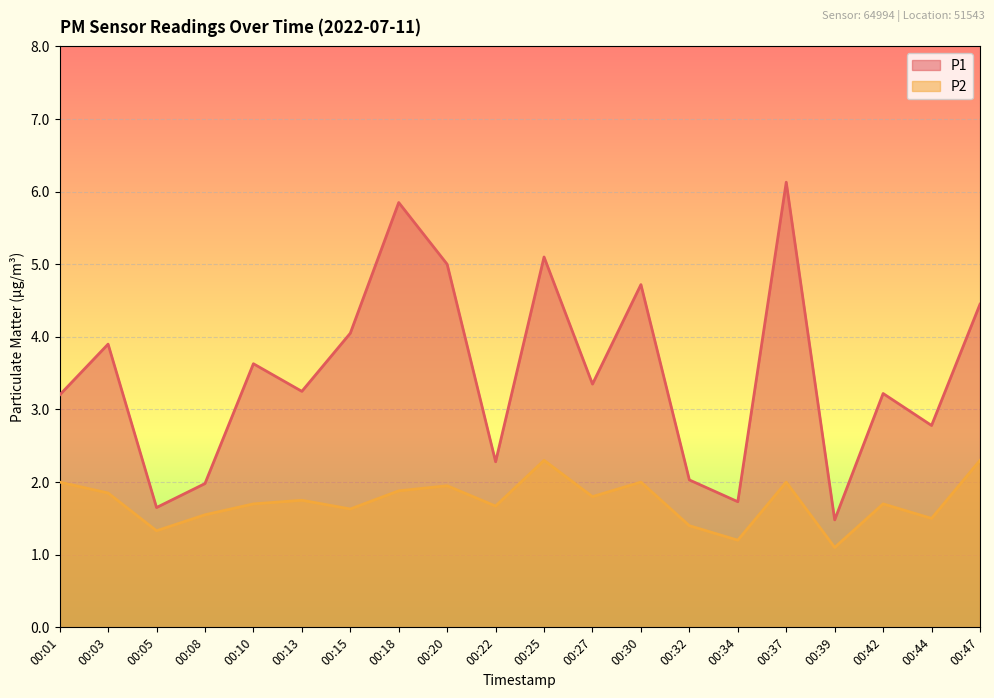

What is the sum of the P2 values at 00:03 and 00:08?

3.4